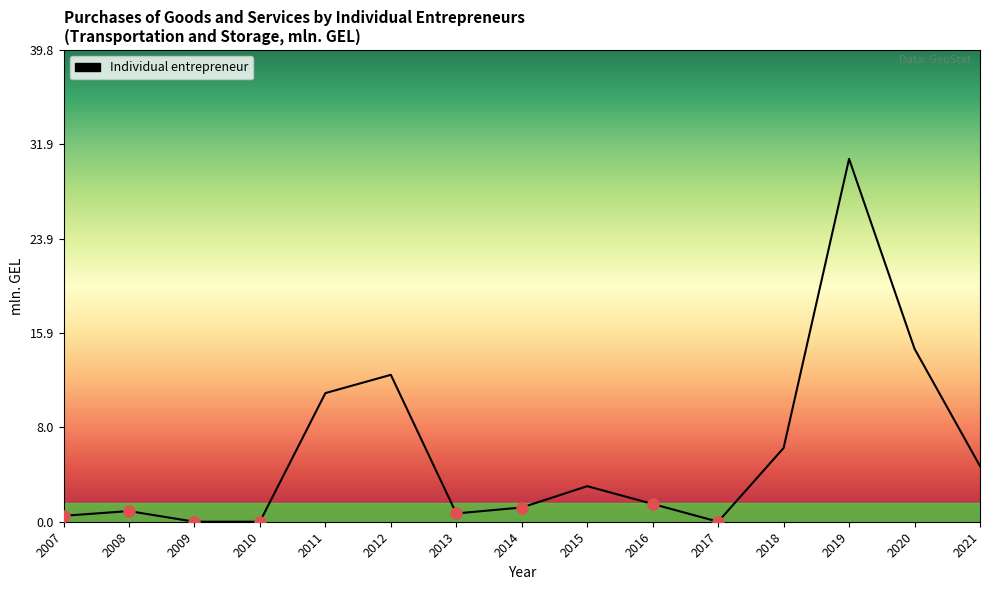

At which label is the value closest to 15?

2020